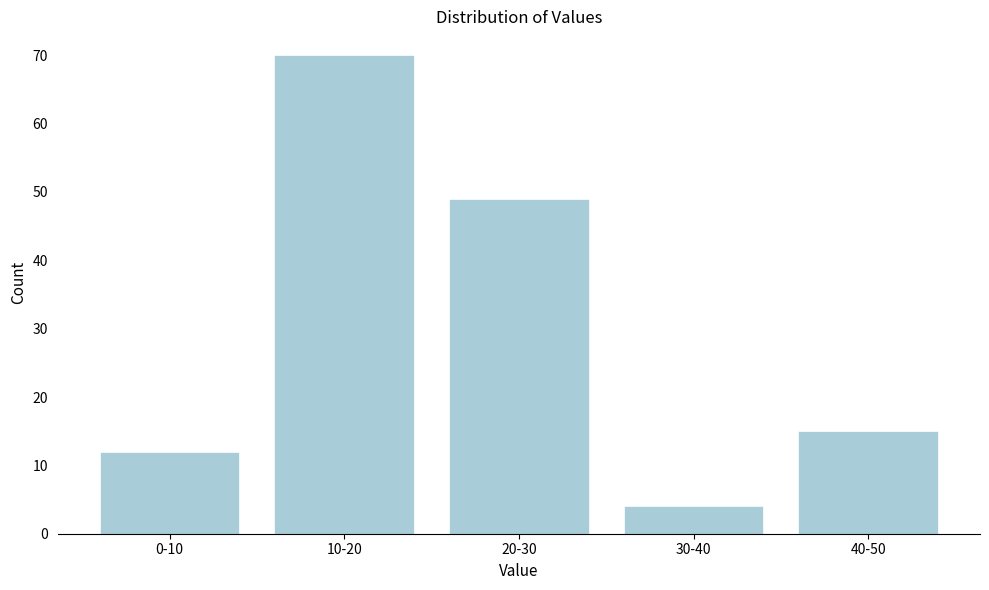

Reading left to right, list all the values displayed in this chart.

12	70	49	4	15